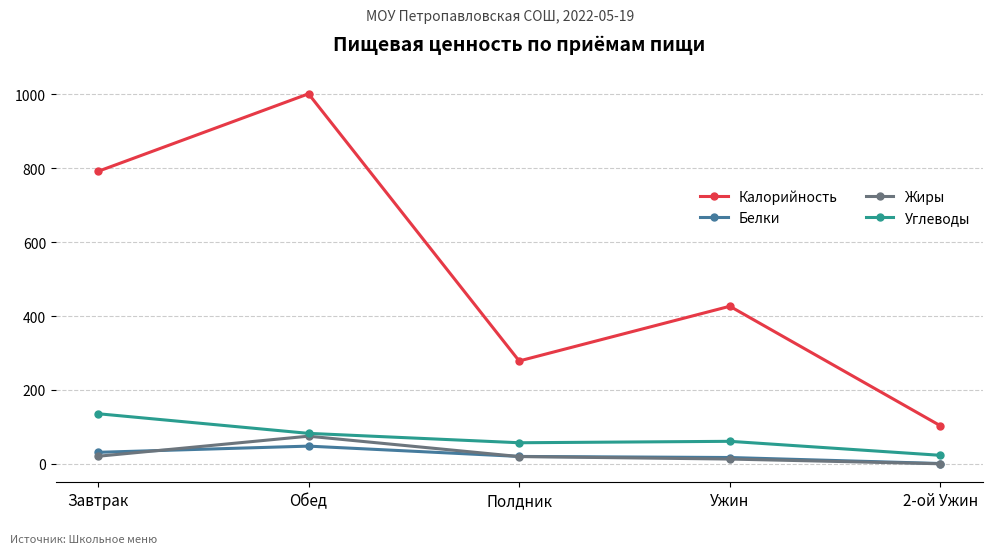

The value of Калорийность at Ужин is 426.6. True or false?

True